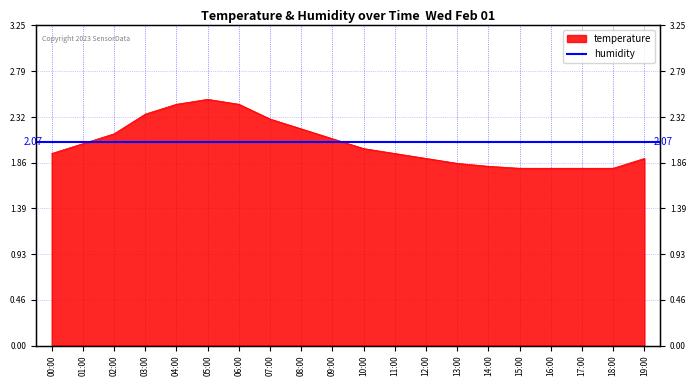

How many lines are shown in the chart?

1